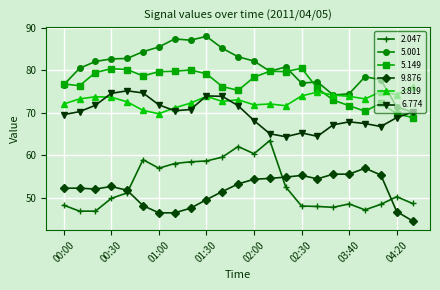

True or false: 3.819 has more than 2 points higher than both neighbors.

True